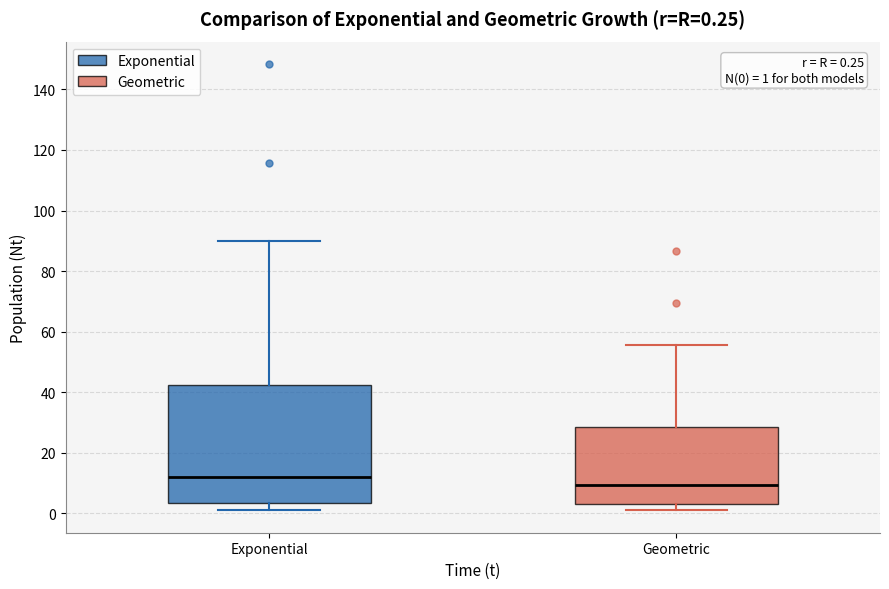

Which box's median line is the lowest?

Geometric